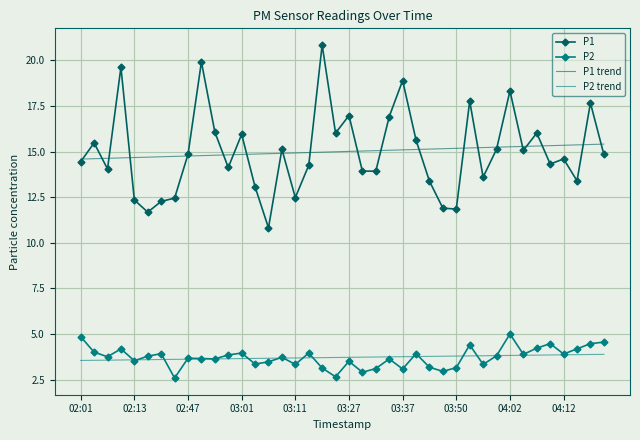

What is the smallest value displayed?

2.6